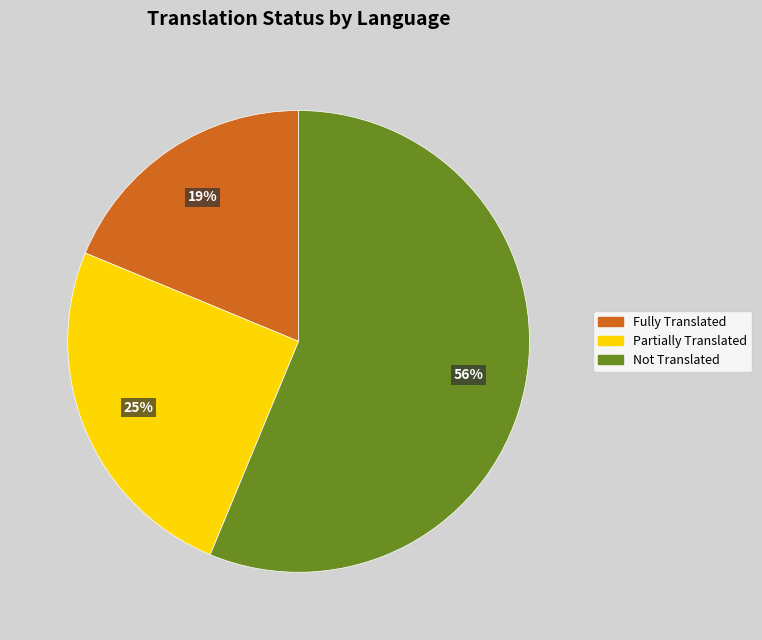

Is there a majority slice in this chart?

Yes